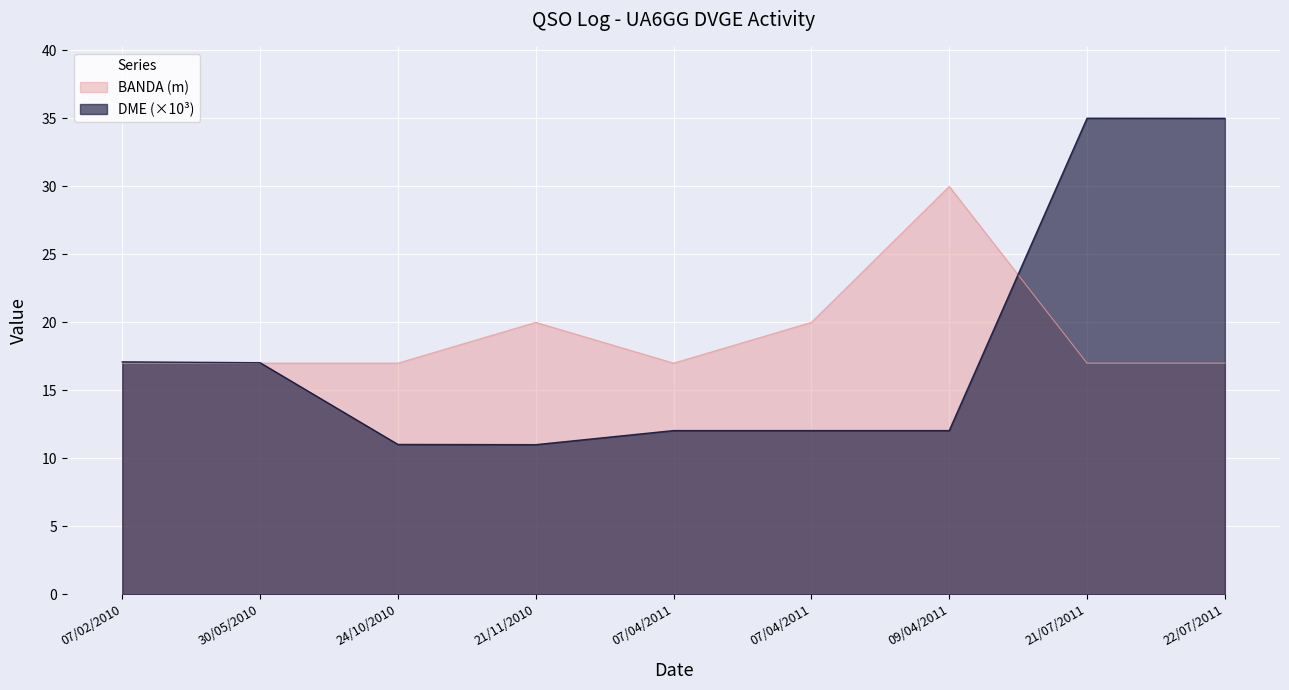

Which series ends up on top after the final intersection of BANDA and DME?

DME